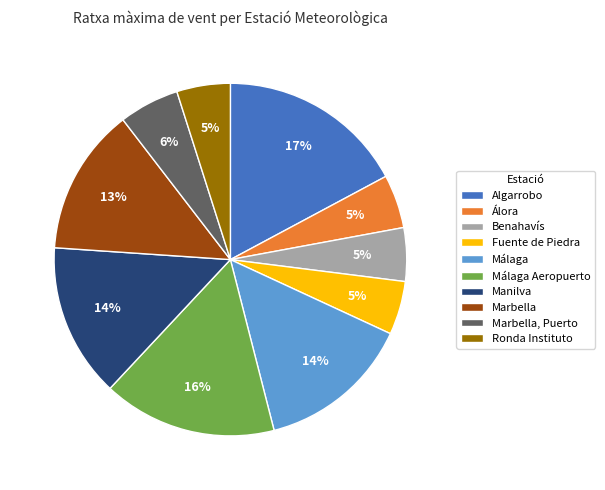

Is there any slice that represents more than half of the pie?

No